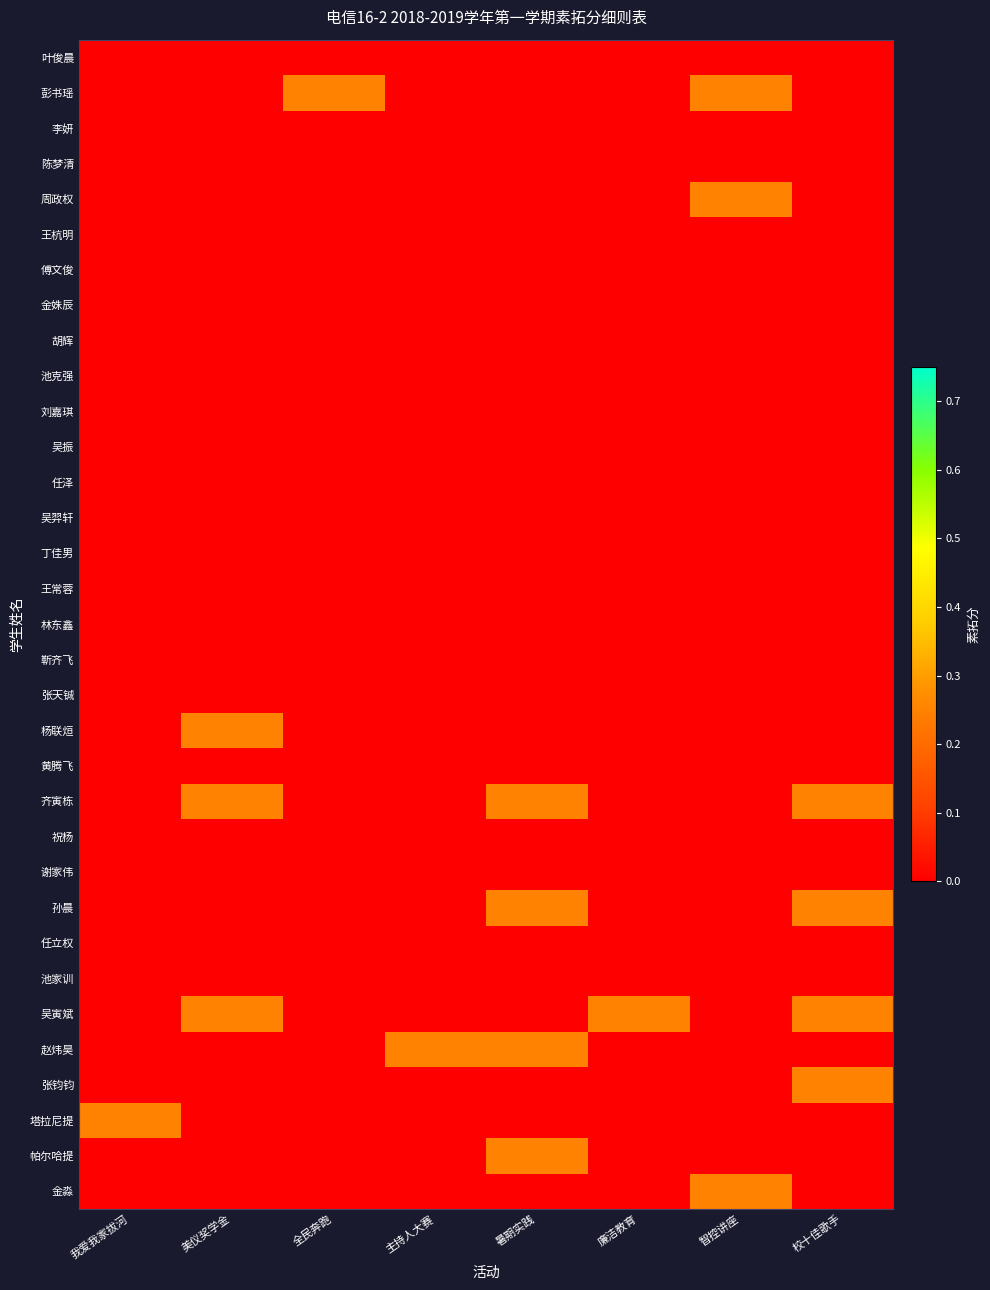

What is the total value across all series at 廉洁教育?

0.2